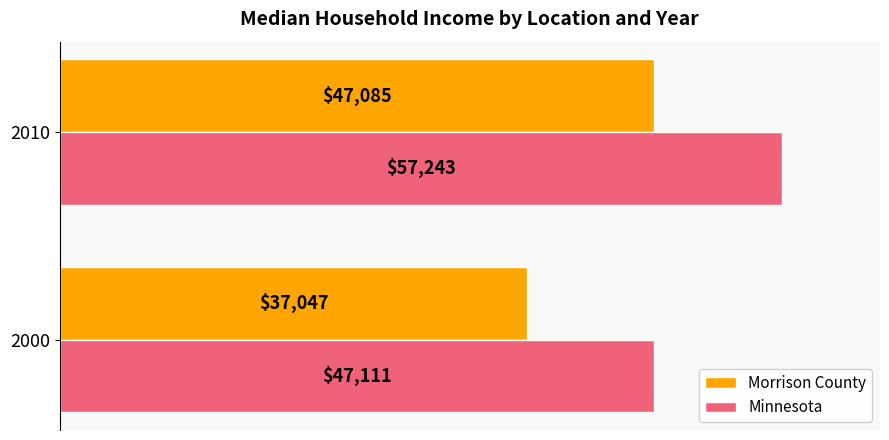

How many Morrison County values are between 37047 and 47085?

2